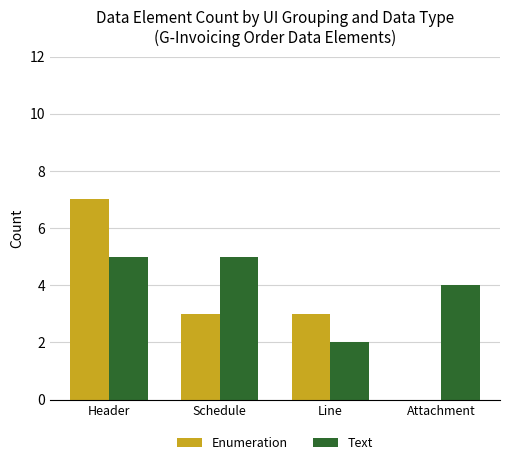

Where does the Enumeration series first go above 3?

Header